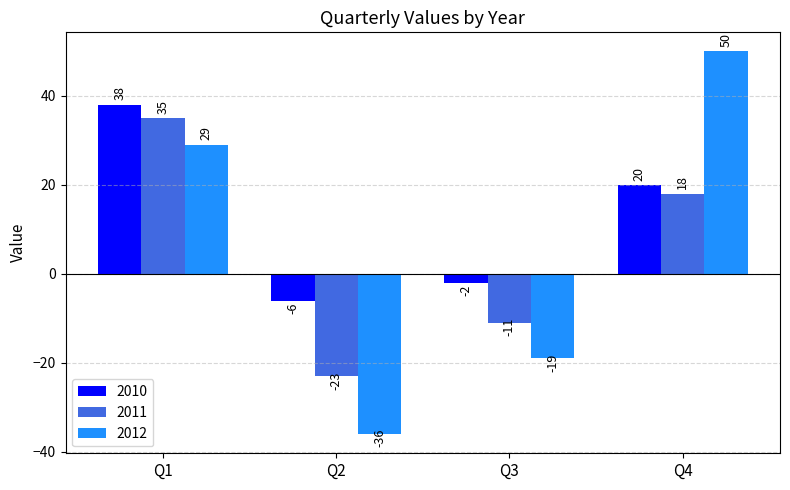

What is the difference between the maximum and minimum values in the 2012 series?

86